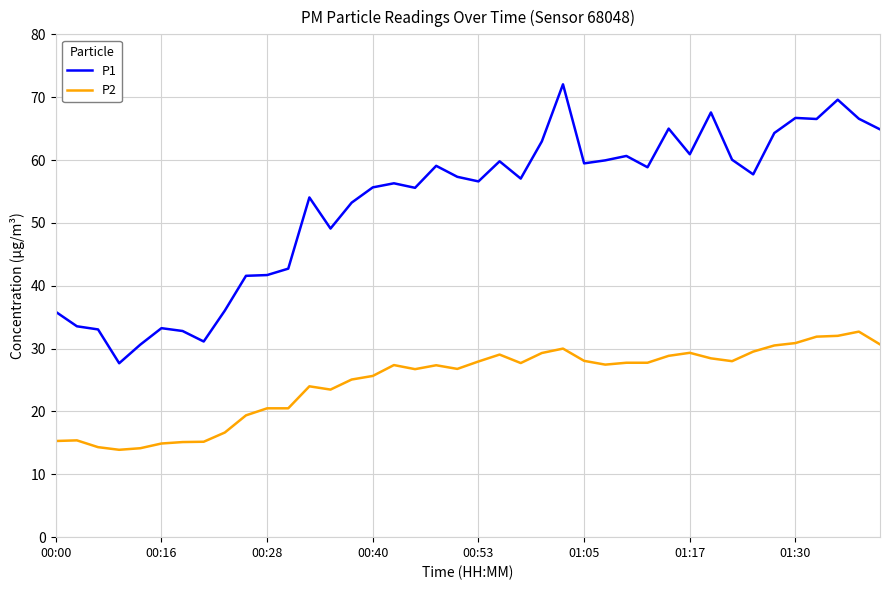

Rank the series by their average value, from lowest to highest.

P2, P1